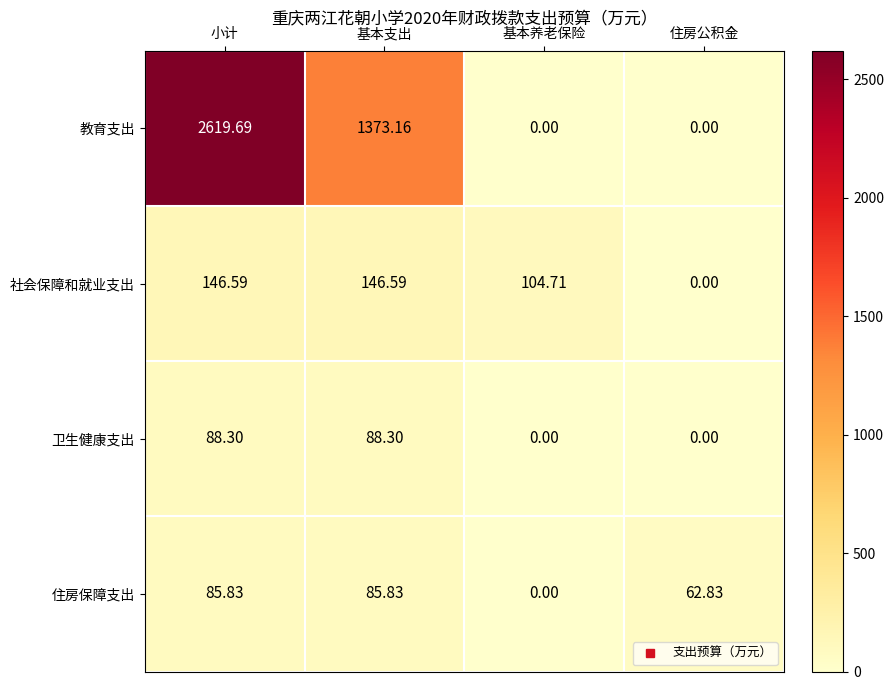

Which series has the widest spread of values?

教育支出